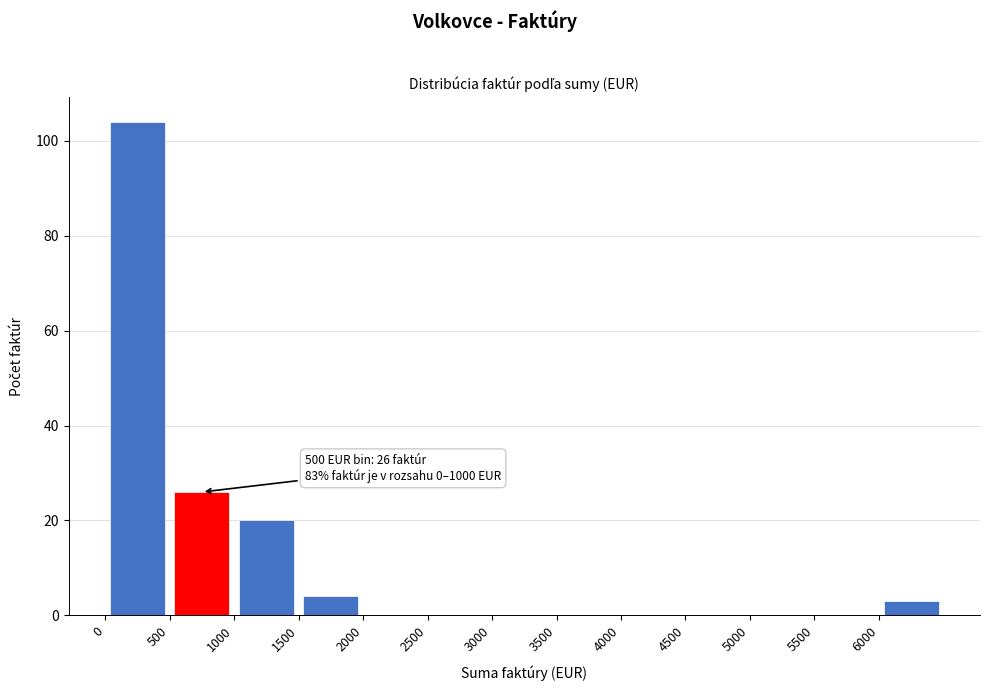

Over which range of the x-axis is the bar tallest?

0 to 500